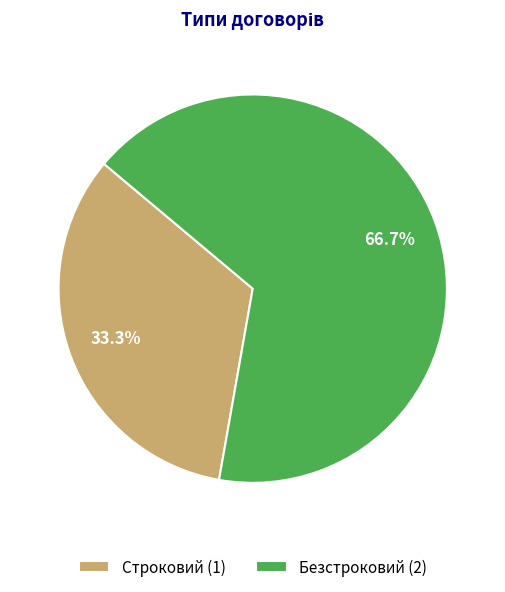

Does Безстроковий represent more than half of the total?

Yes